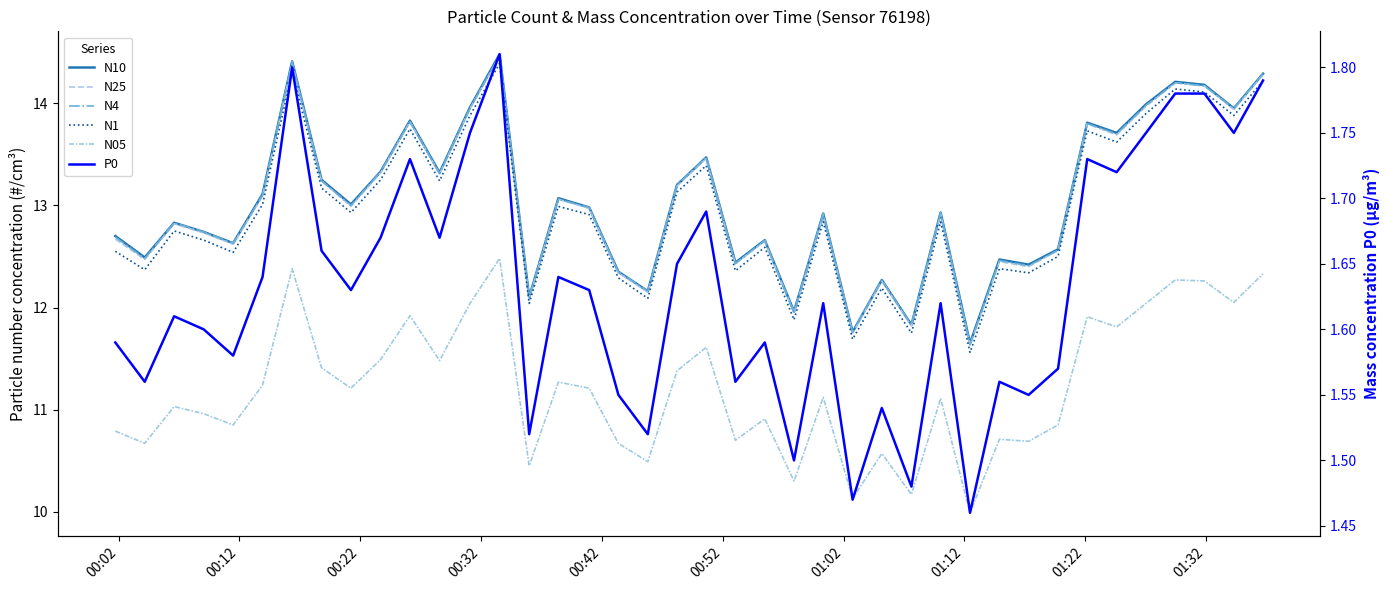

How many lines are shown in the chart?

6